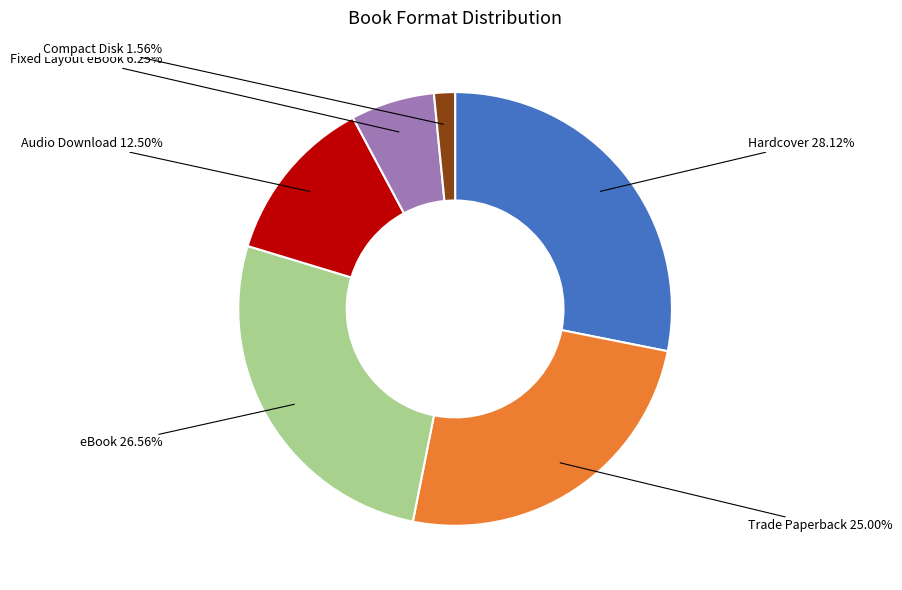

Is there a majority slice in this chart?

No